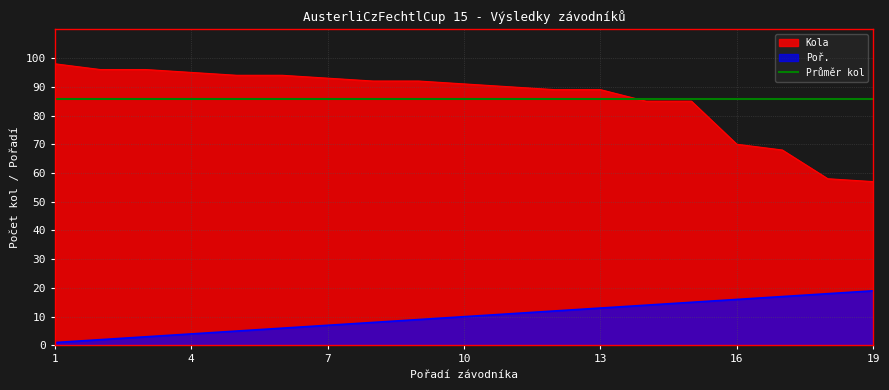

True or false: Poř. has more than 0 points higher than both neighbors.

False